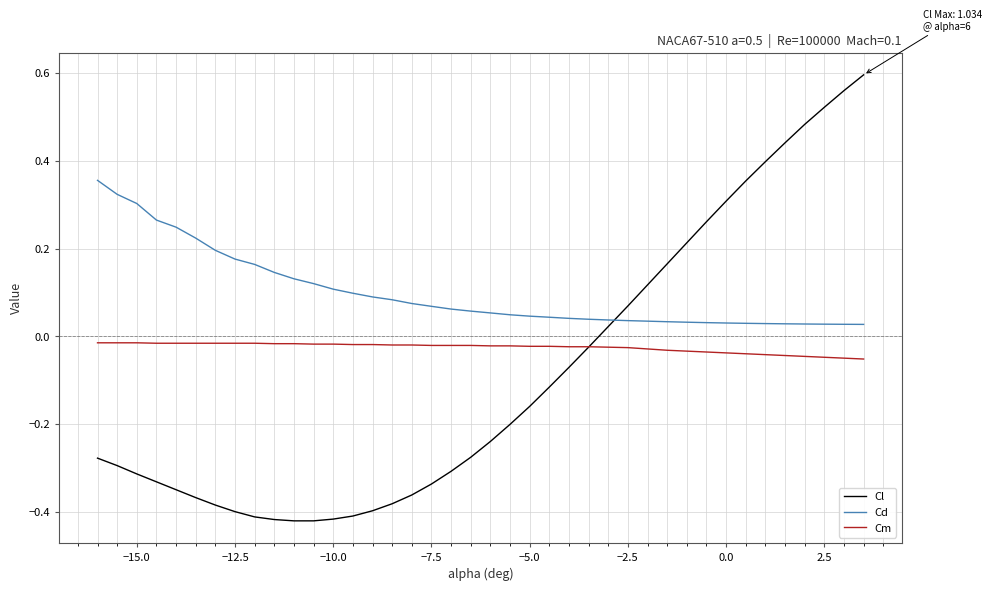

After their last crossing, which series has the higher values: Cd or Cl?

Cl